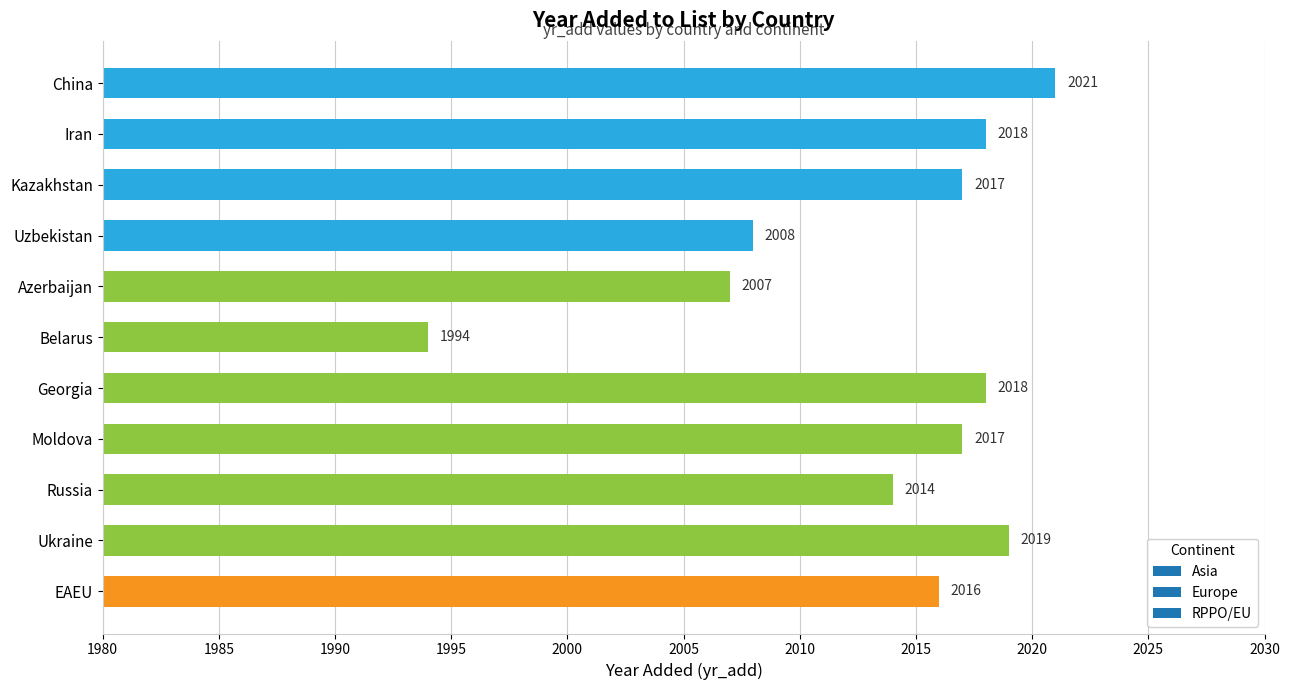

What is the minimum value shown in the chart?

1994